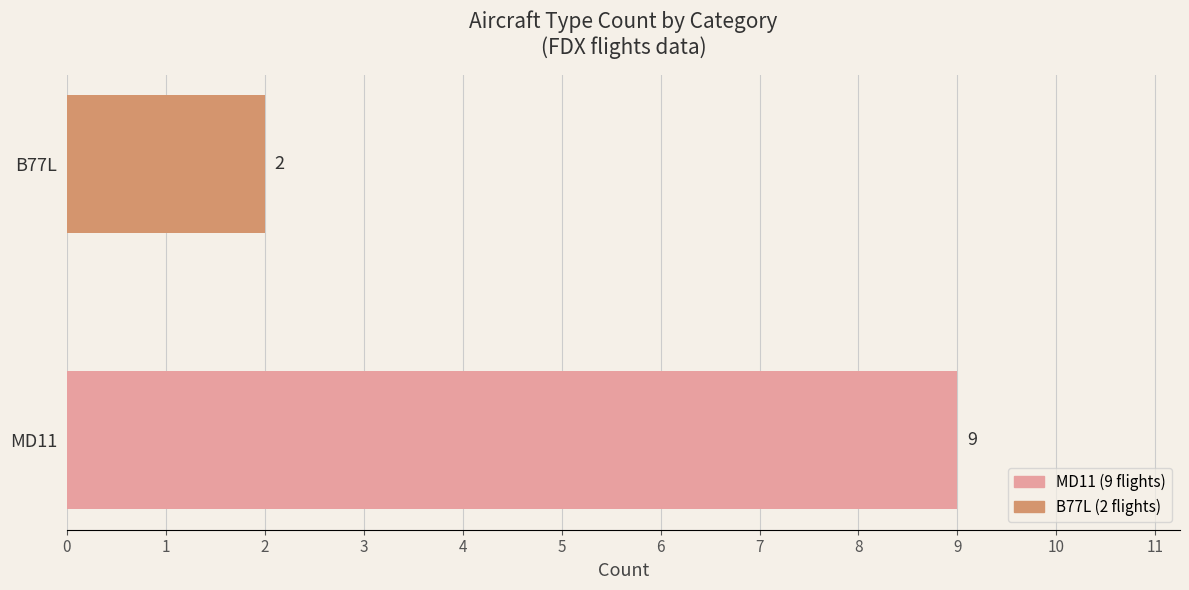

Is it true that the value at B77L is 1?

False